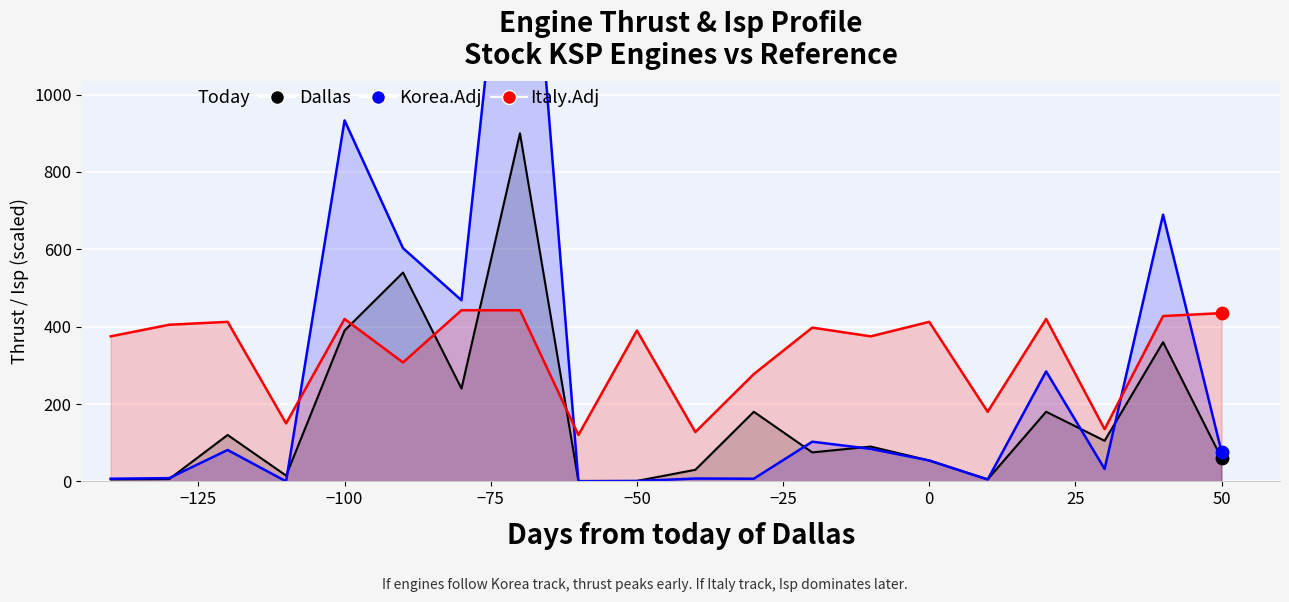

Which series has the widest spread of Y values?

Korea.Adj